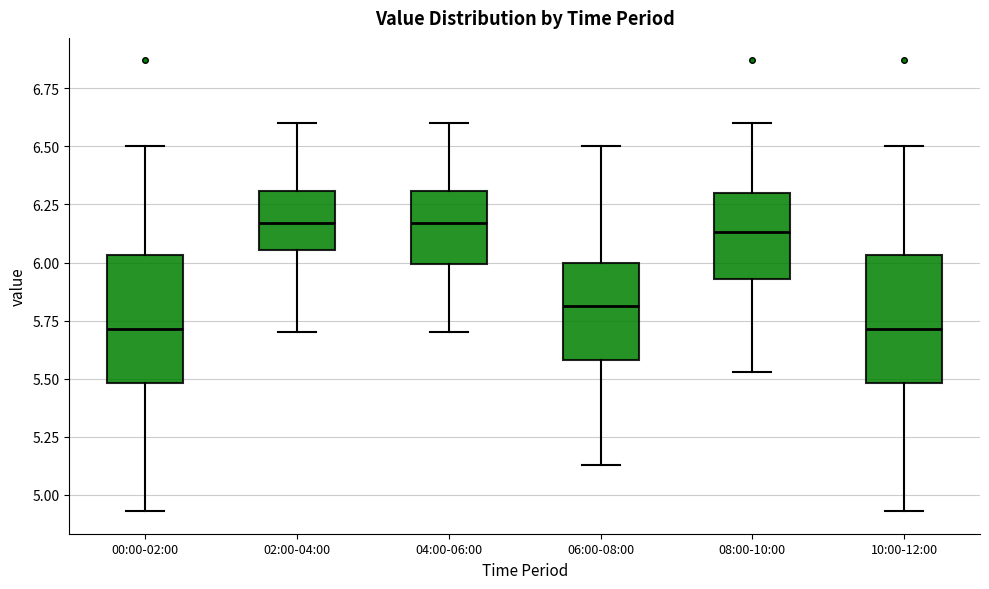

Reading left to right, read every box against the y-axis: the position of its median line, the range the box covers, and the ends of its whiskers. The values are not printed on the chart, so give them approximately, as read against the axis.

00:00-02:00: median 5.70, box 5.50 to 6.05, whiskers 4.95 to 6.50
02:00-04:00: median 6.15, box 6.05 to 6.30, whiskers 5.70 to 6.60
04:00-06:00: median 6.15, box 6.00 to 6.30, whiskers 5.70 to 6.60
06:00-08:00: median 5.80, box 5.60 to 6.00, whiskers 5.15 to 6.50
08:00-10:00: median 6.15, box 5.95 to 6.30, whiskers 5.55 to 6.60
10:00-12:00: median 5.70, box 5.50 to 6.05, whiskers 4.95 to 6.50